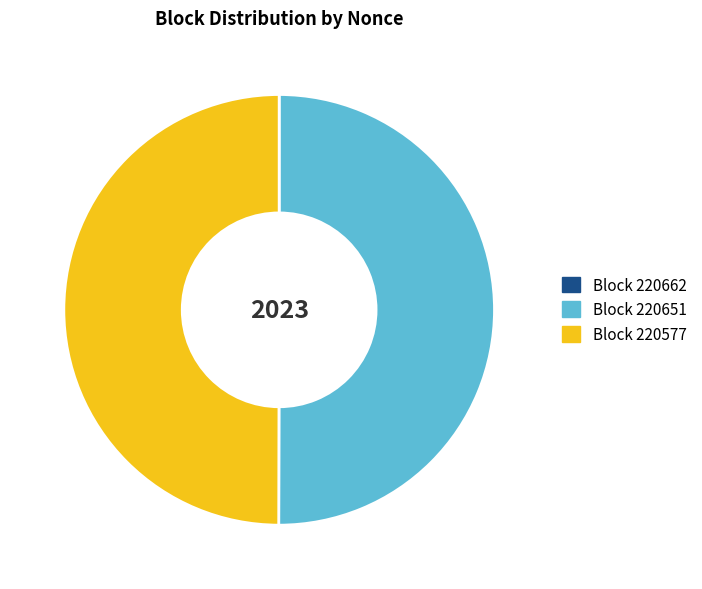

Is there a majority slice in this chart?

Yes